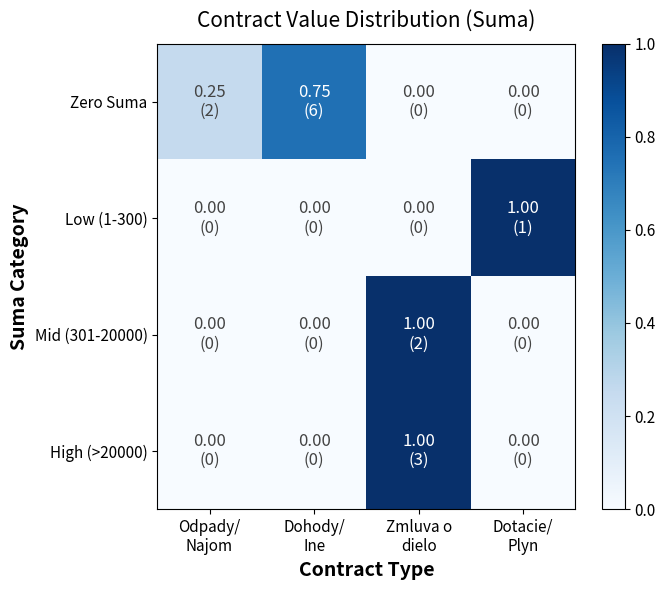

Which series has the largest total across all categories?

Zero Suma